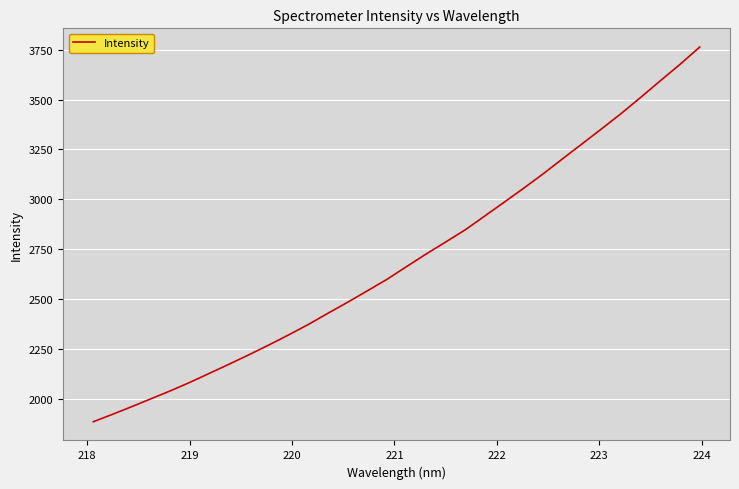

Does the chart display data point markers on the line(s)?

No